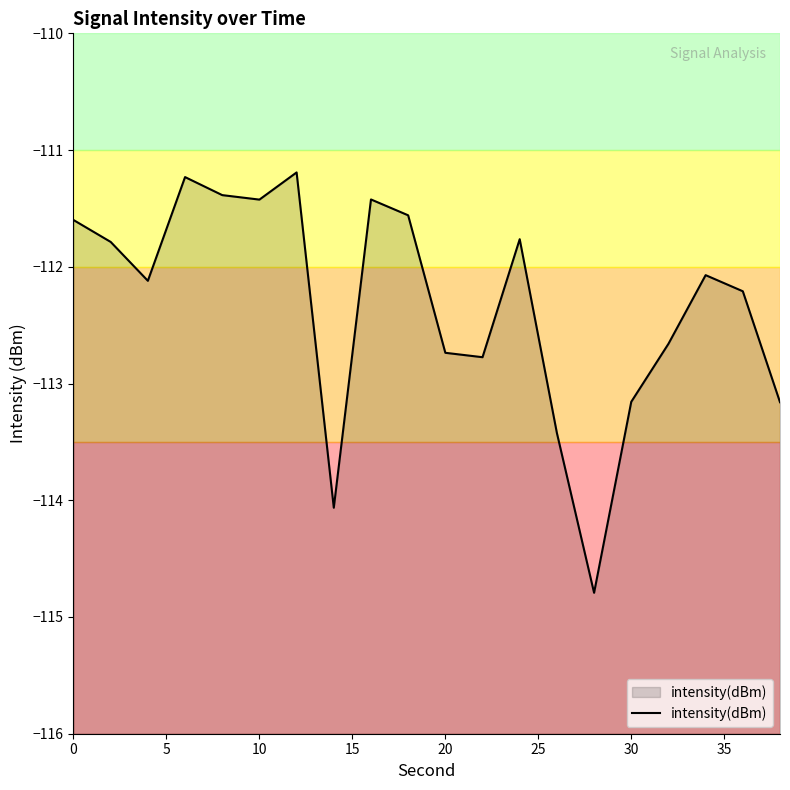

What is the average value?

-112.3